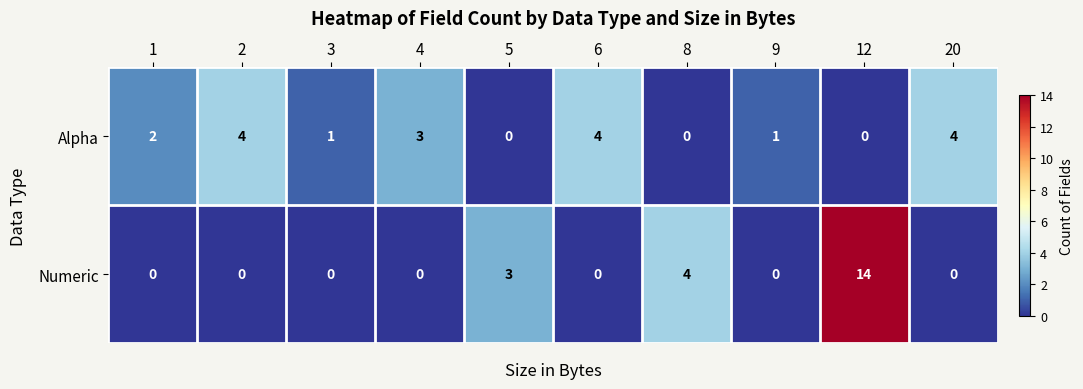

Count the number of categories in the chart.

10